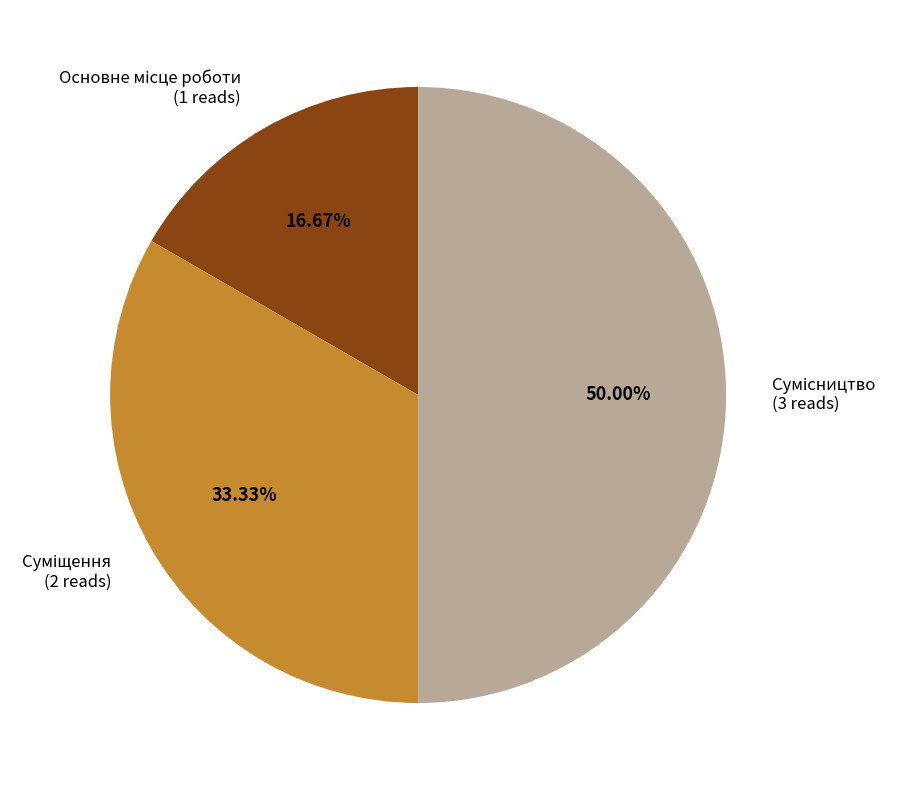

To the nearest percent, what is the average slice percentage?

33%